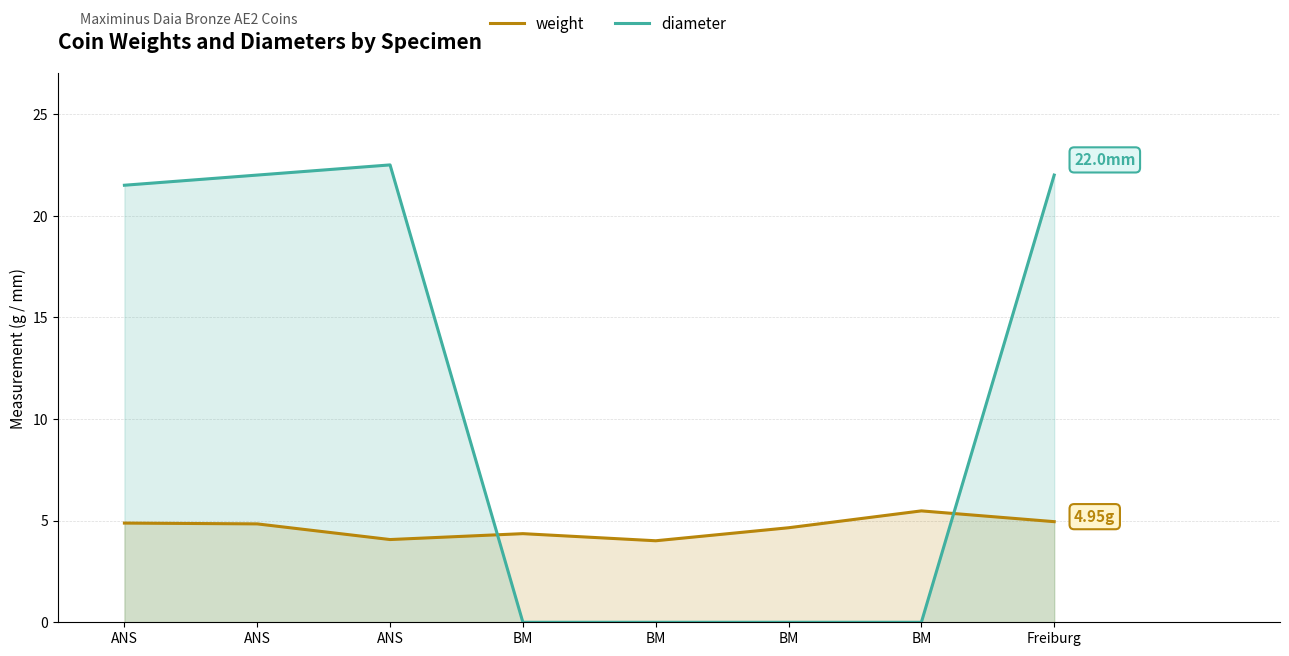

Between ANS and BM, which series saw the biggest shift?

diameter